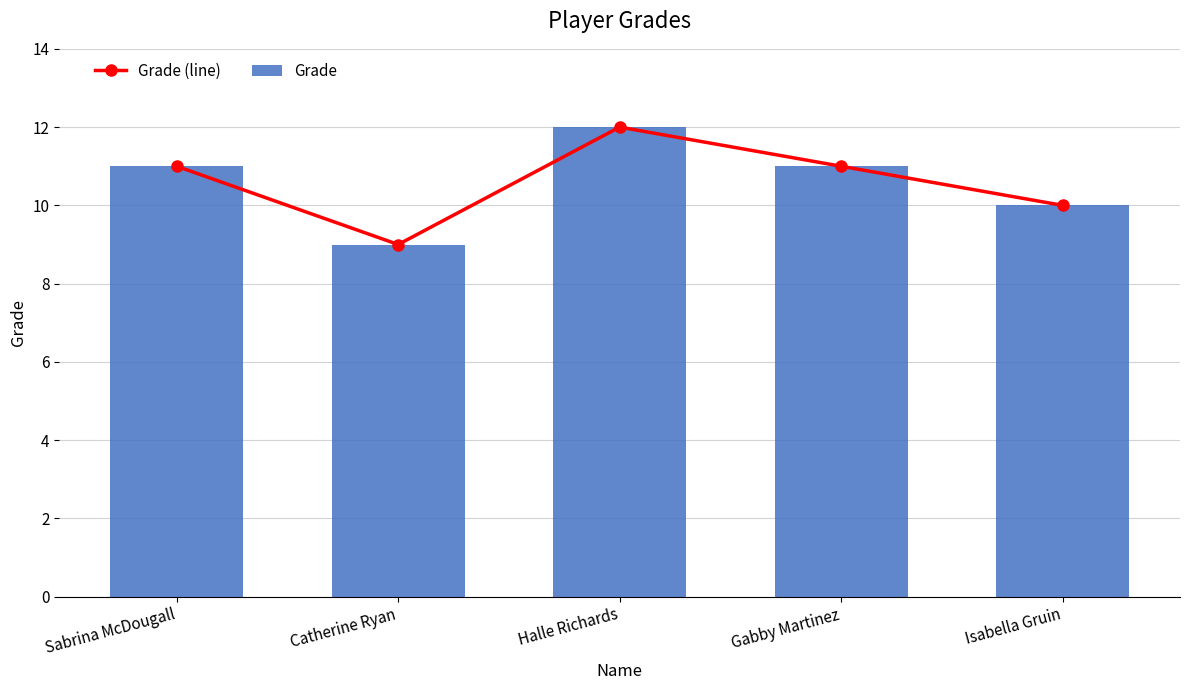

Which series changed the most between Halle Richards and Isabella Gruin?

Grade (line)